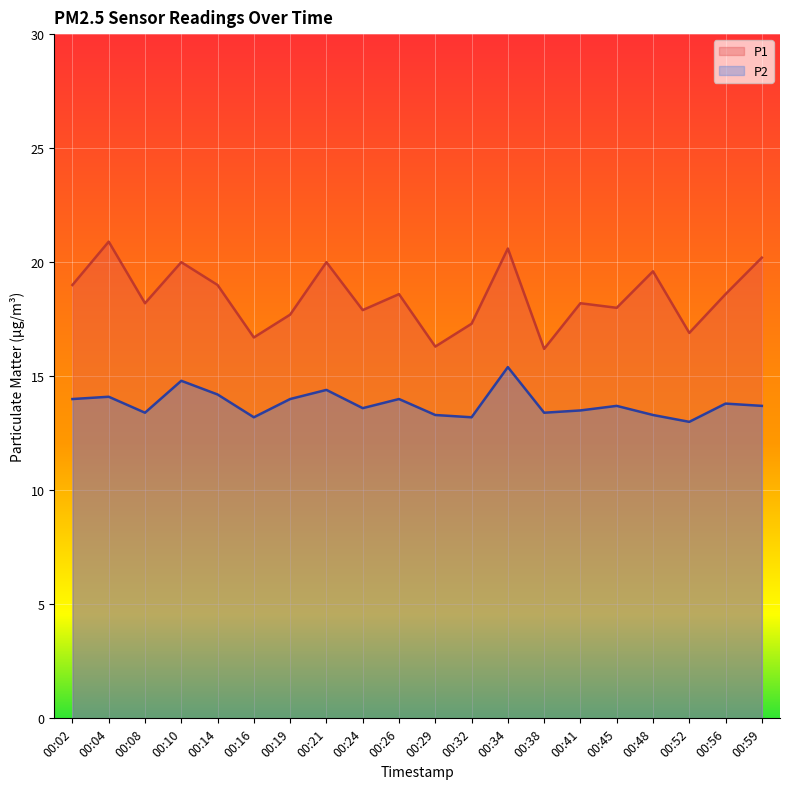

What is the difference between the second highest and second lowest values in the P2 series?

1.6